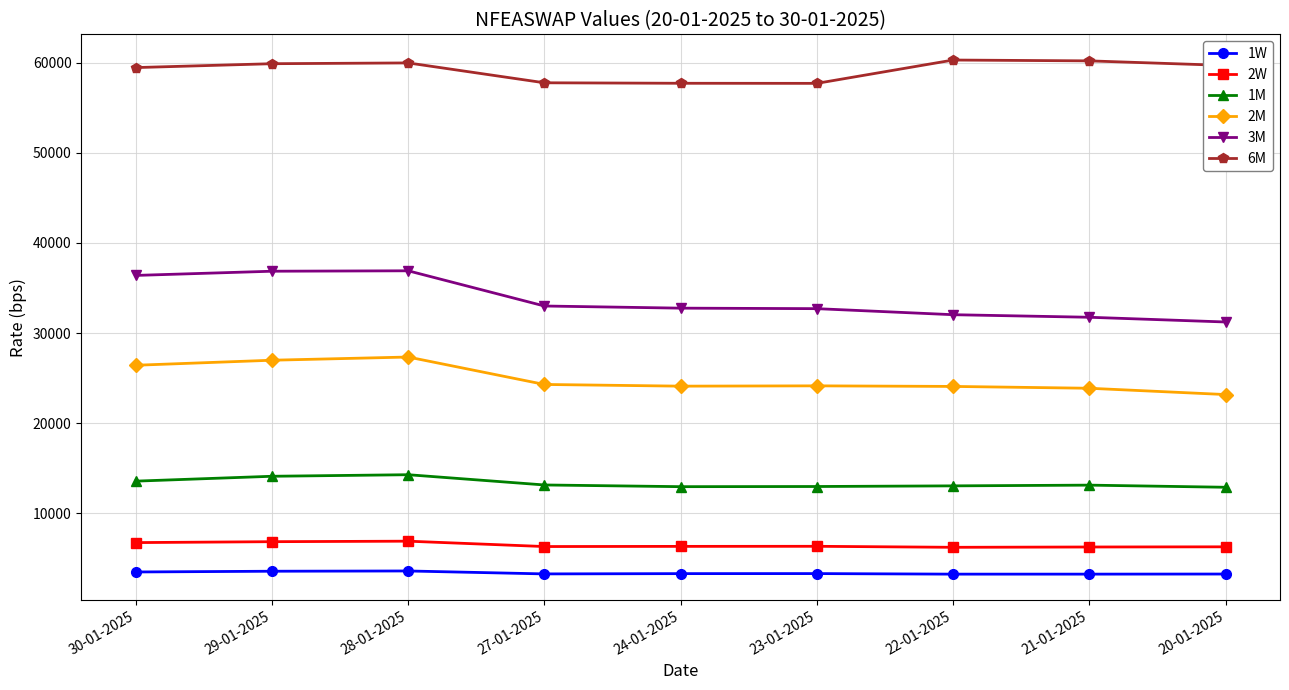

At which label does 2M first exceed 24138?

30-01-2025